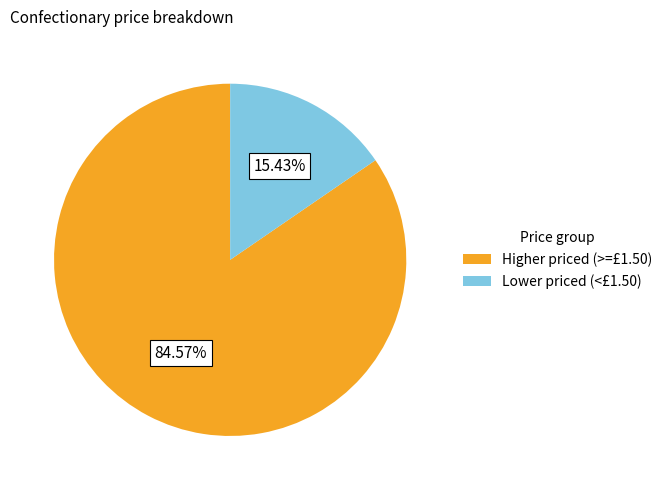

Do Lower priced (<£1.50) and Higher priced (>=£1.50) together represent more than half of the pie?

Yes